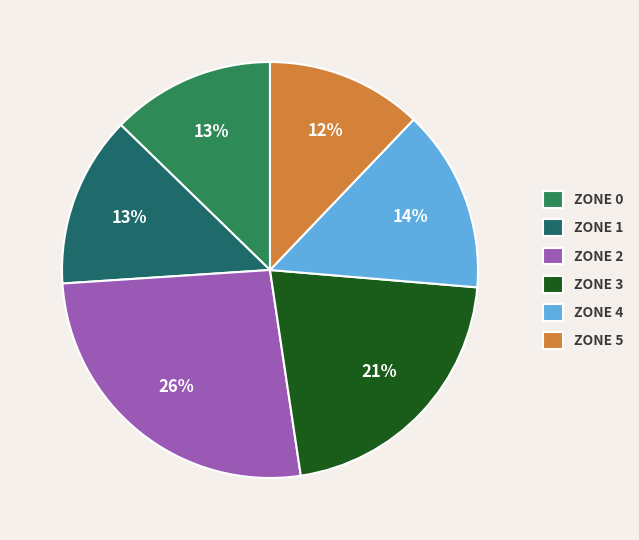

Combined, do ZONE 5 and ZONE 1 account for over 50%?

No